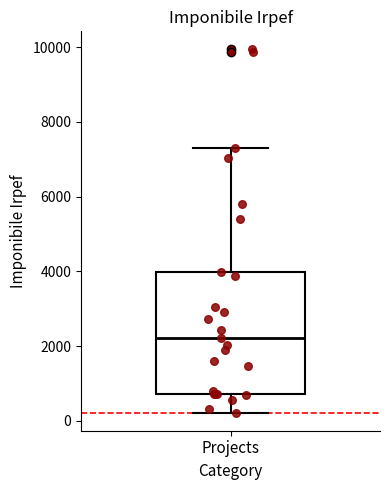

Where does the lower whisker of the box for Projects end on the y-axis? The values are not printed on the chart, so give them approximately, as read against the axis.

200